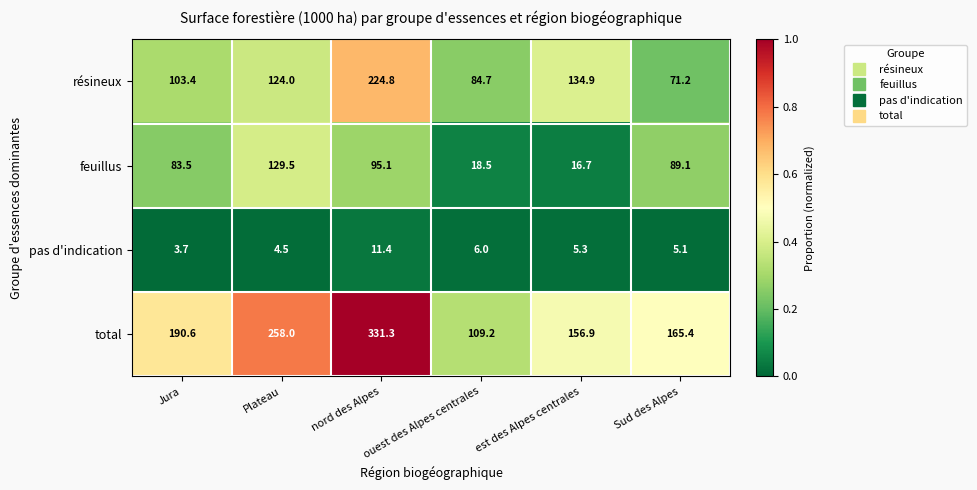

What is the difference between the second highest and minimum values in the résineux series?

63.7